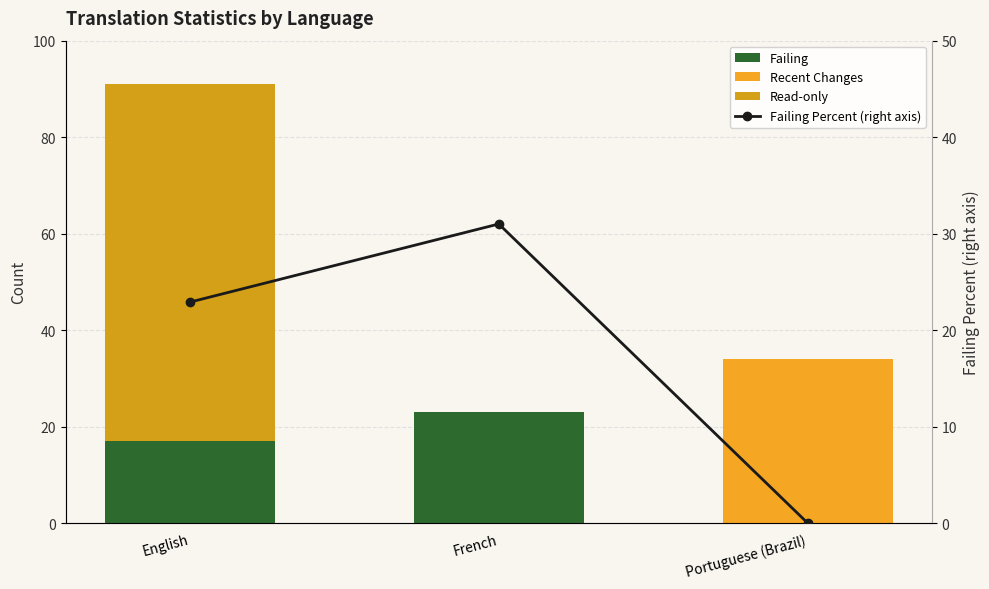

Rank the series by their maximum value, from lowest to highest.

Failing, Failing Percent (right axis), Recent Changes, Read-only